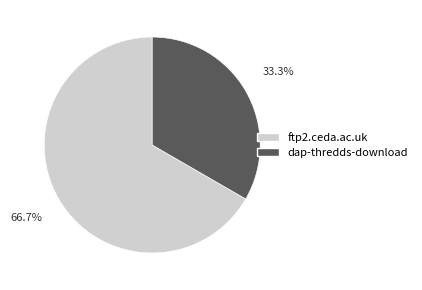

How many segments does this pie chart have?

2